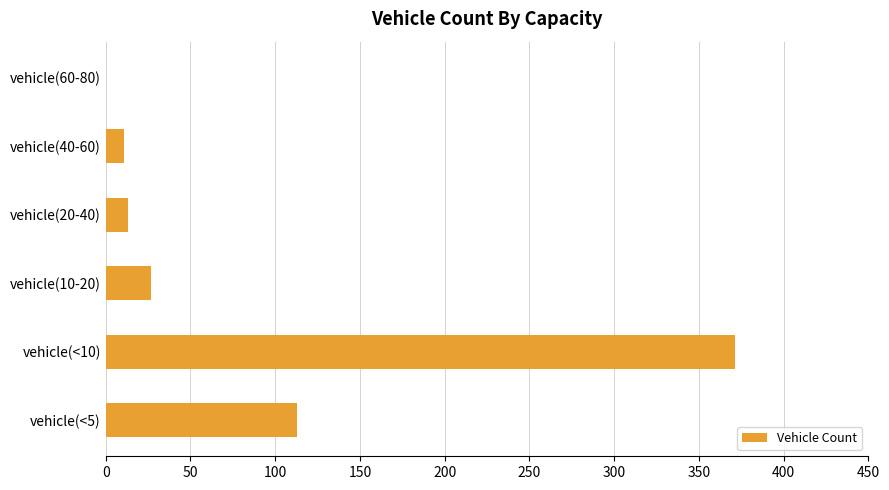

What is the greatest value displayed?

371